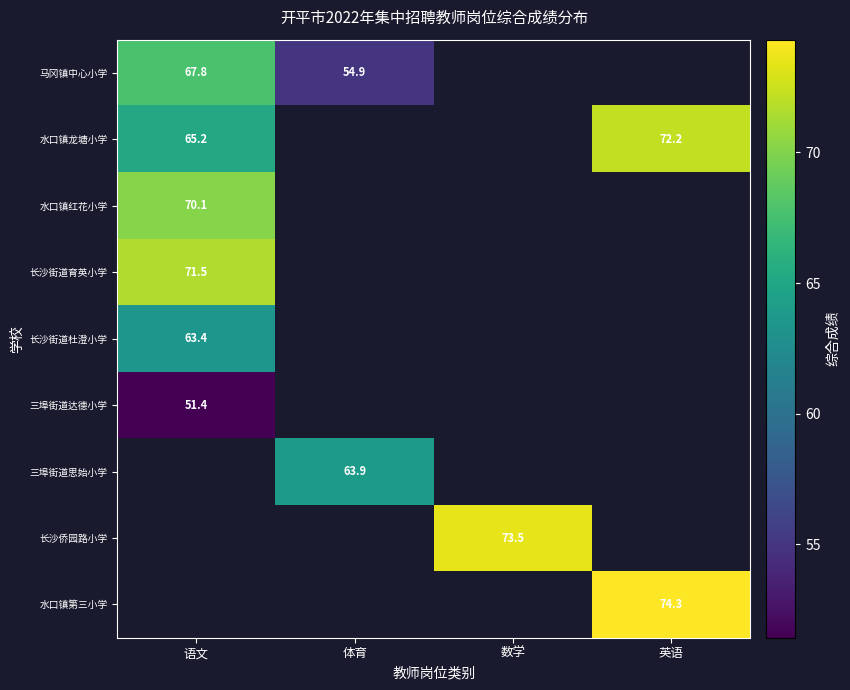

List the labels in order of 三埠街道思始小学 value, smallest first.

语文, 体育, 数学, 英语